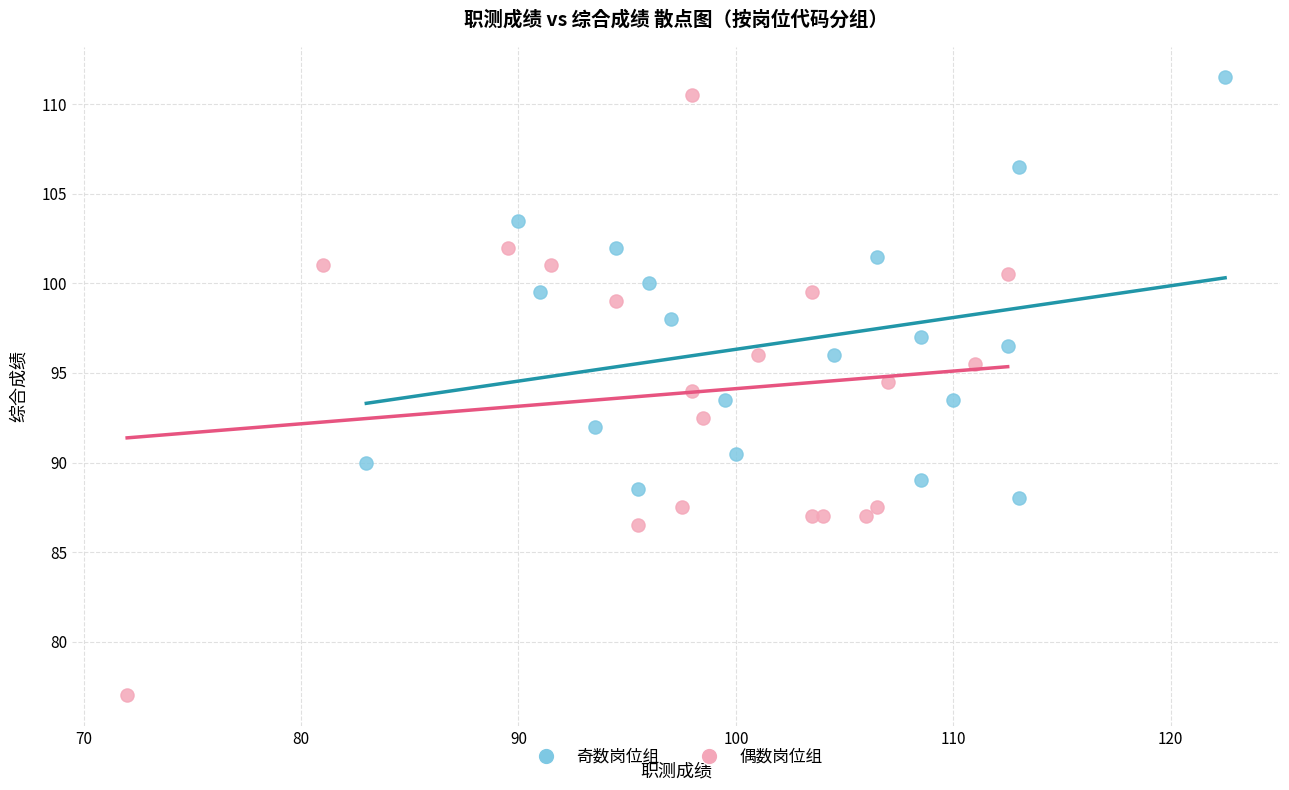

Which series reaches the minimum Y coordinate?

偶数岗位组